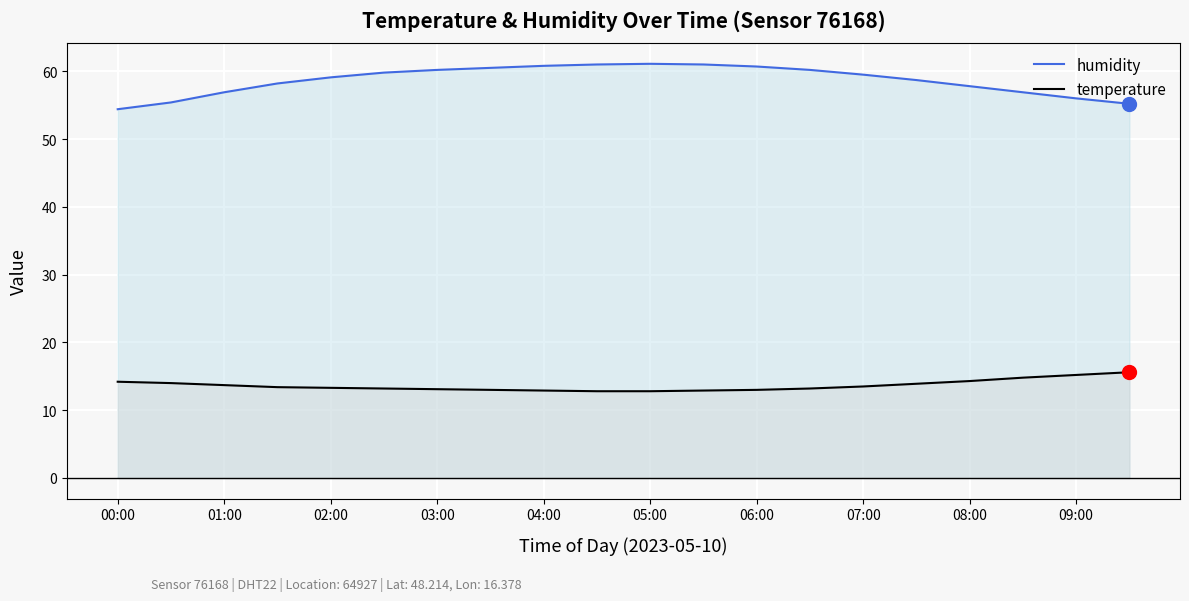

What is the minimum value for temperature?

12.8